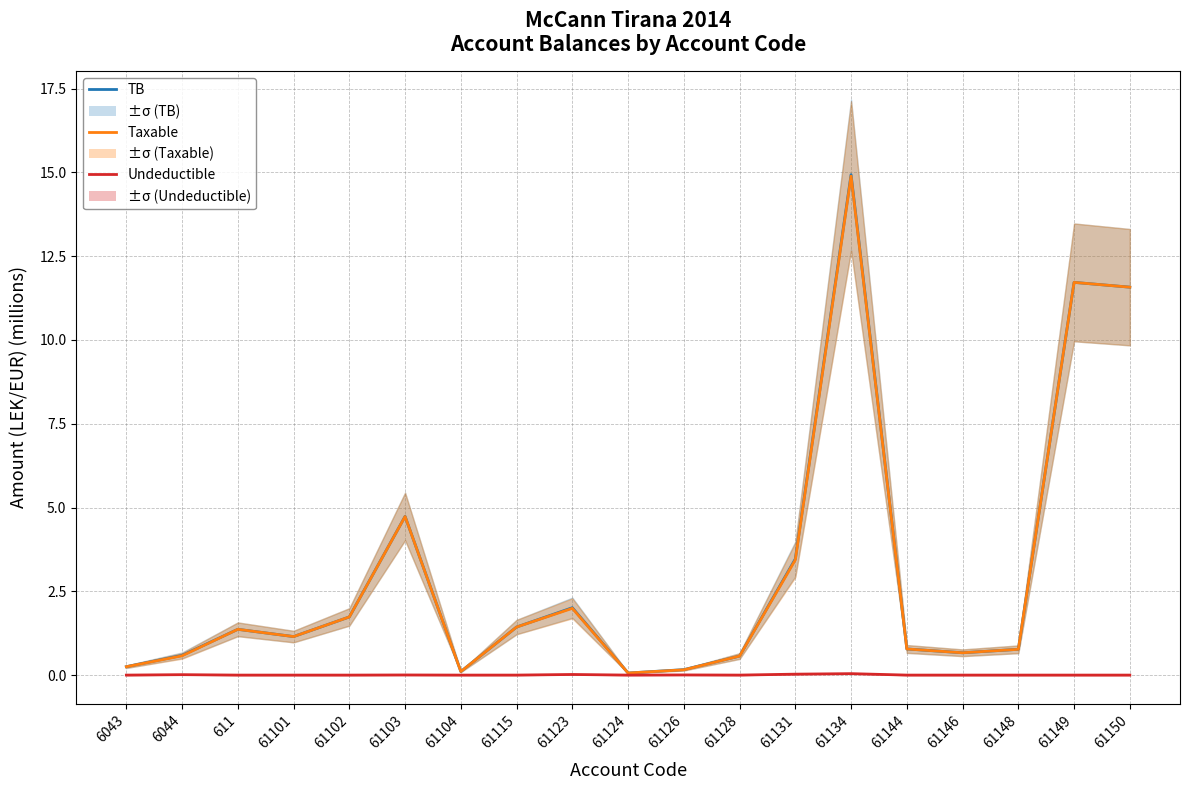

At which category does Undeductible reach its first local peak?

6044